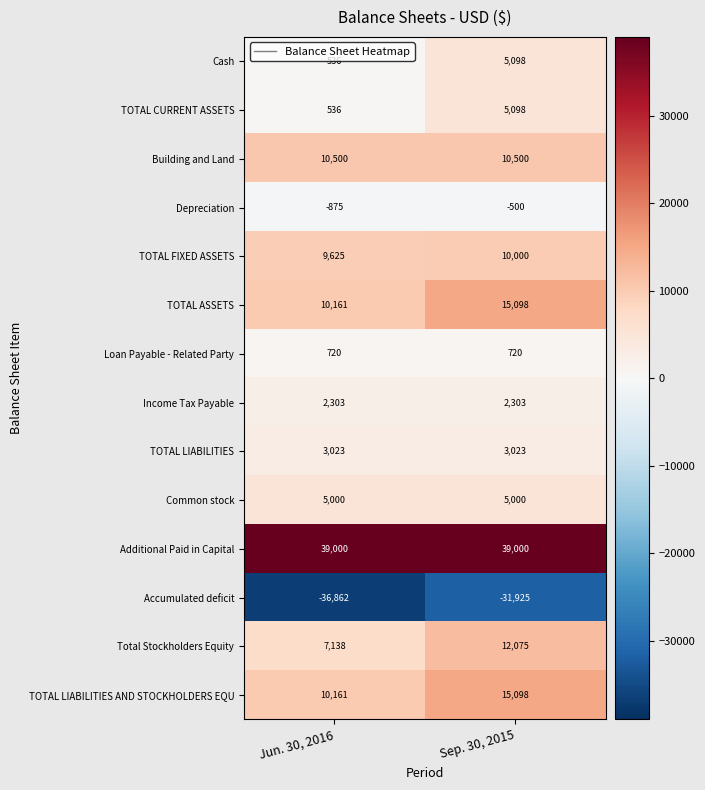

At which category is the sum across all series the highest?

Sep. 30, 2015